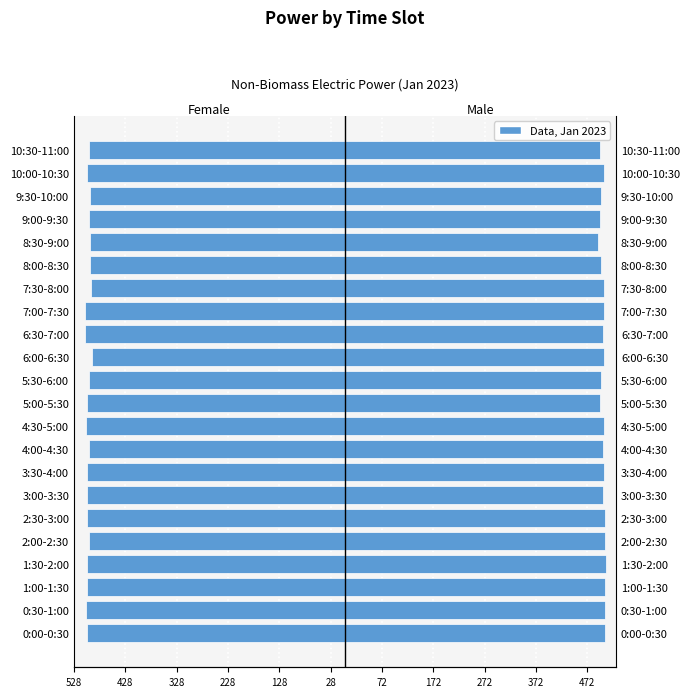

Which series has the largest range (max minus min)?

Male